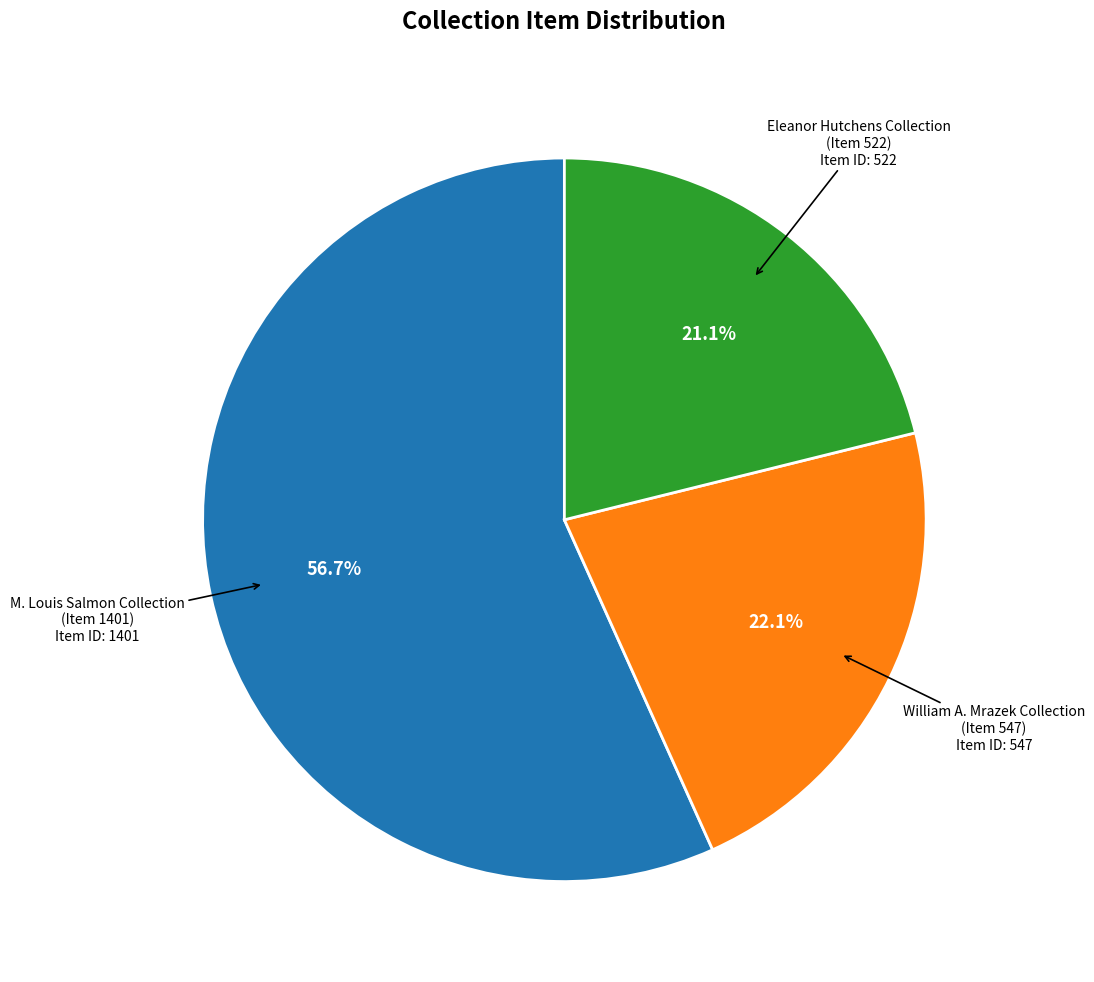

Does any single category account for the majority?

Yes